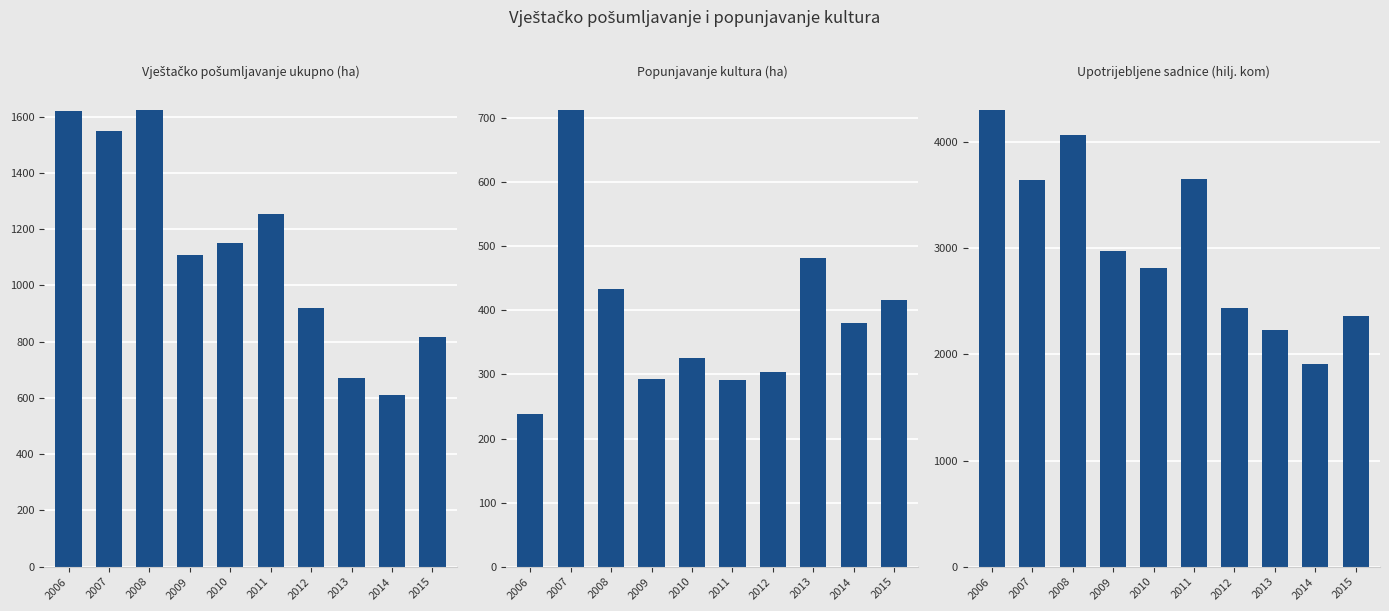

The value of Upotrijebljene sadnice (hilj. kom) at 2010 is 1283. True or false?

False